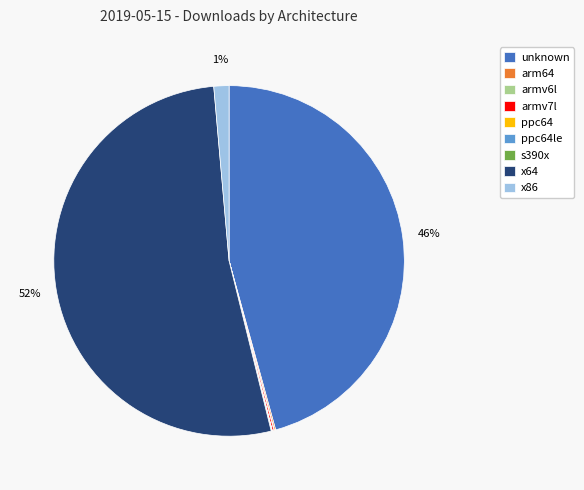

To the nearest percent, what is the average slice percentage?

11%